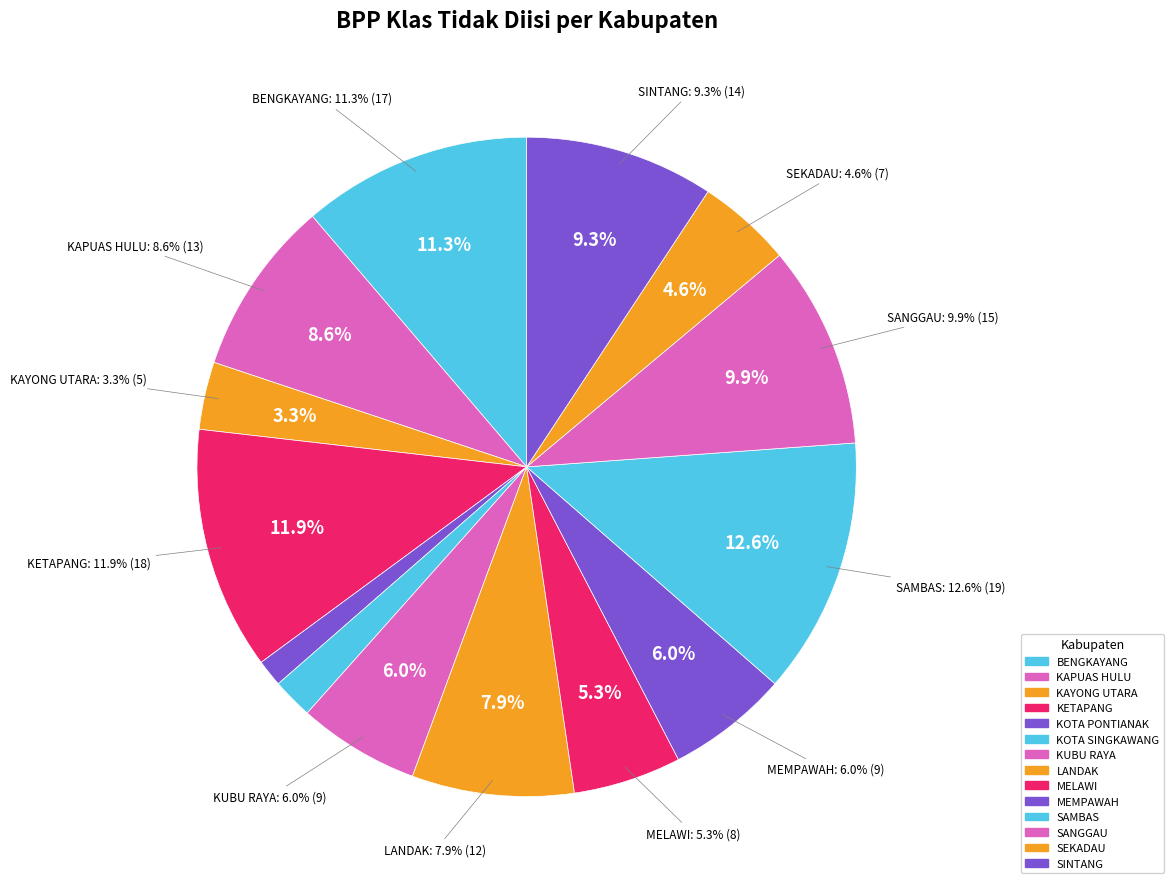

Is there any slice that represents more than half of the pie?

No